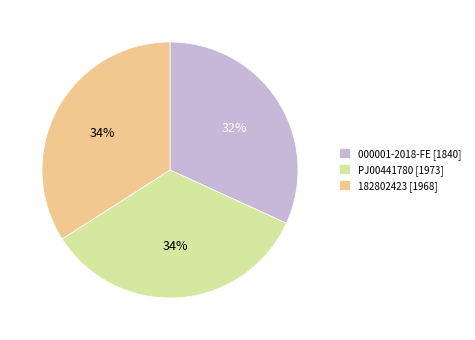

Approximately how many times larger is the value at 000001-2018-FE compared to 182802423?

0.9